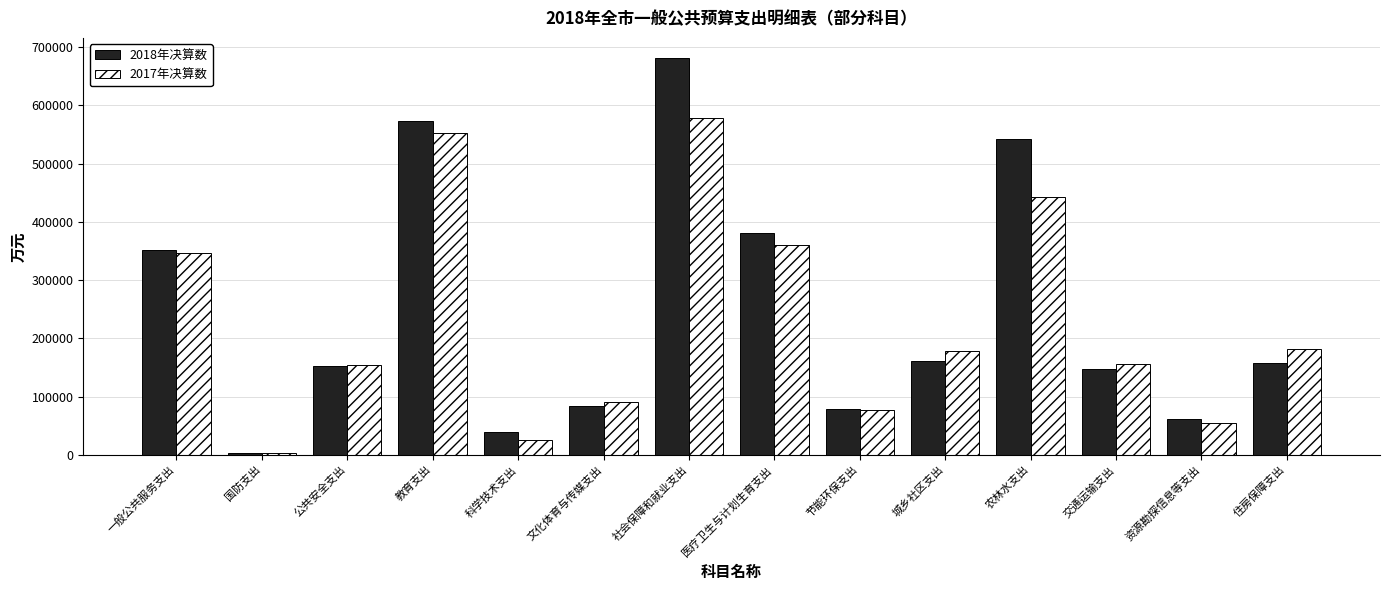

Which series has the widest spread of values?

2018年决算数